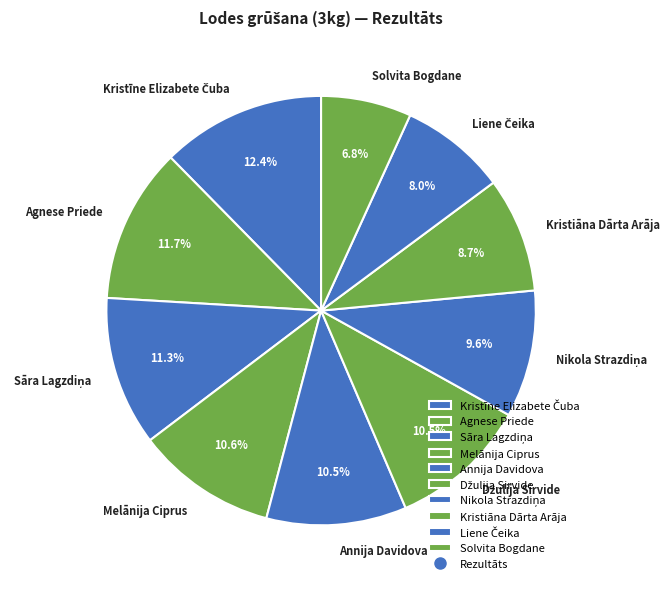

Does Melānija Ciprus represent more than half of the total?

No